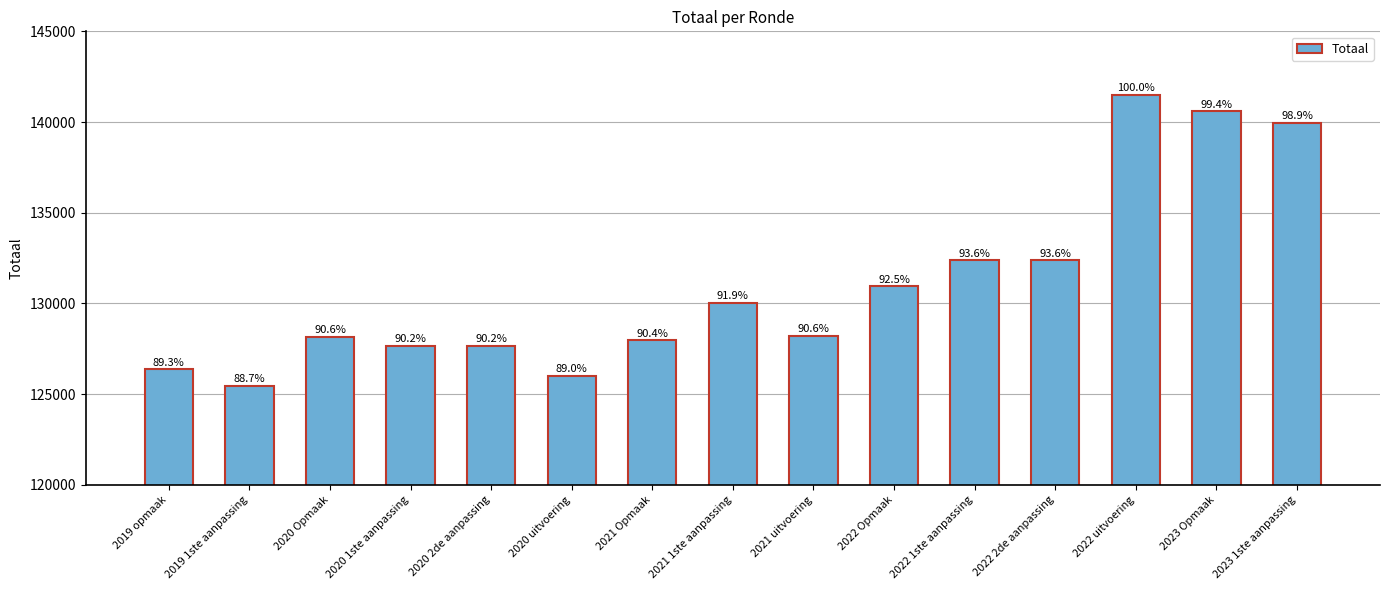

Which label corresponds to the smallest value in the chart?

2019 1ste aanpassing